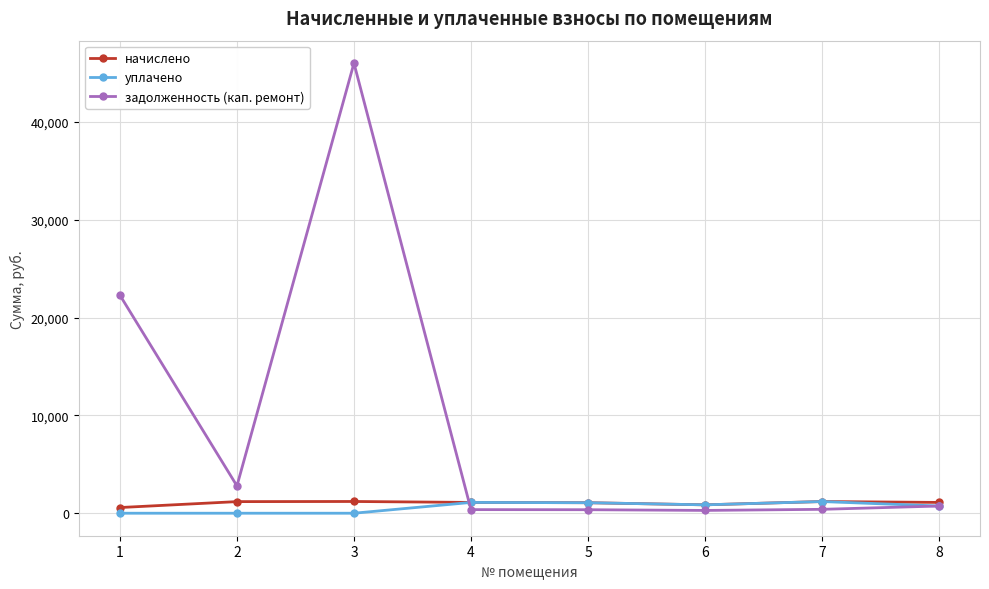

How many series are shown in this chart?

3